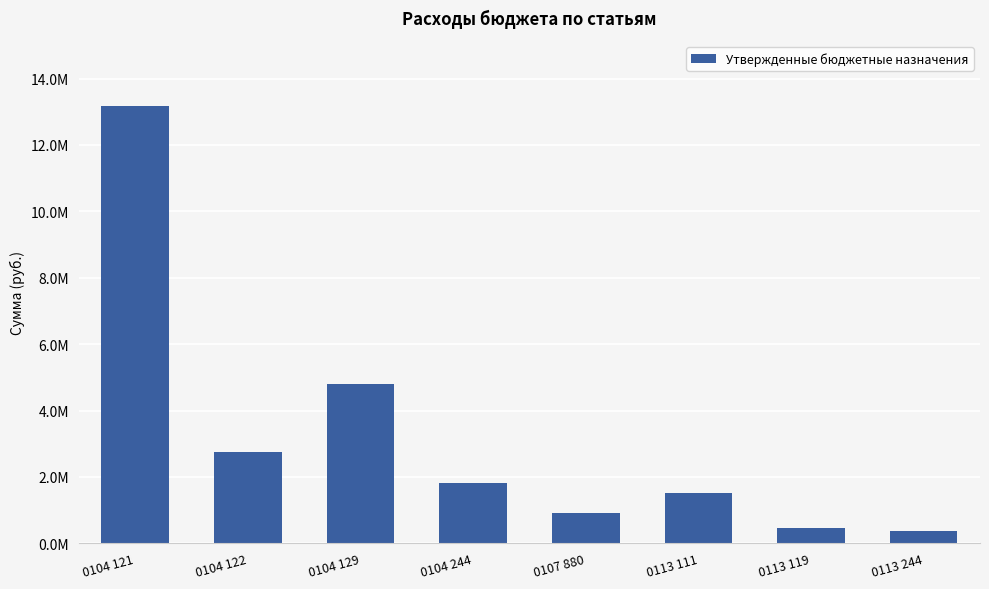

Reading right to left, what are all the values shown in this chart?

367000.0	462060.0	1530000.0	920284.0	1815200.0	4806185.3	2752609.0	13161906.7